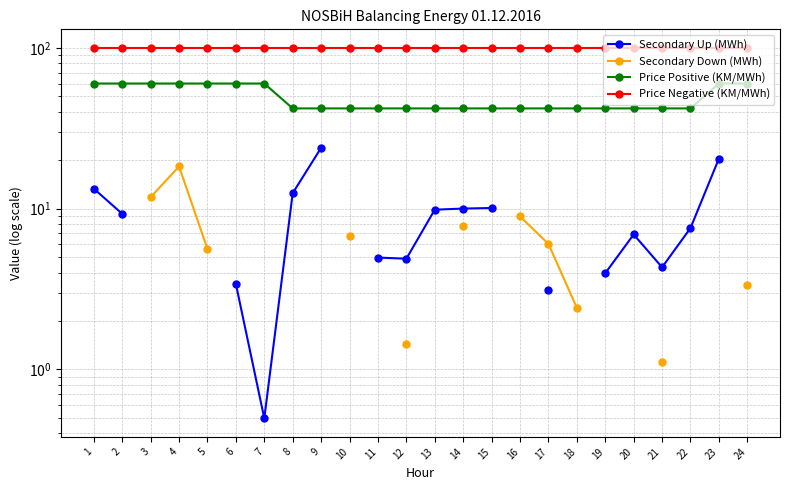

Is it true that Price Positive (KM/MWh) equals 60.0 at 3?

True